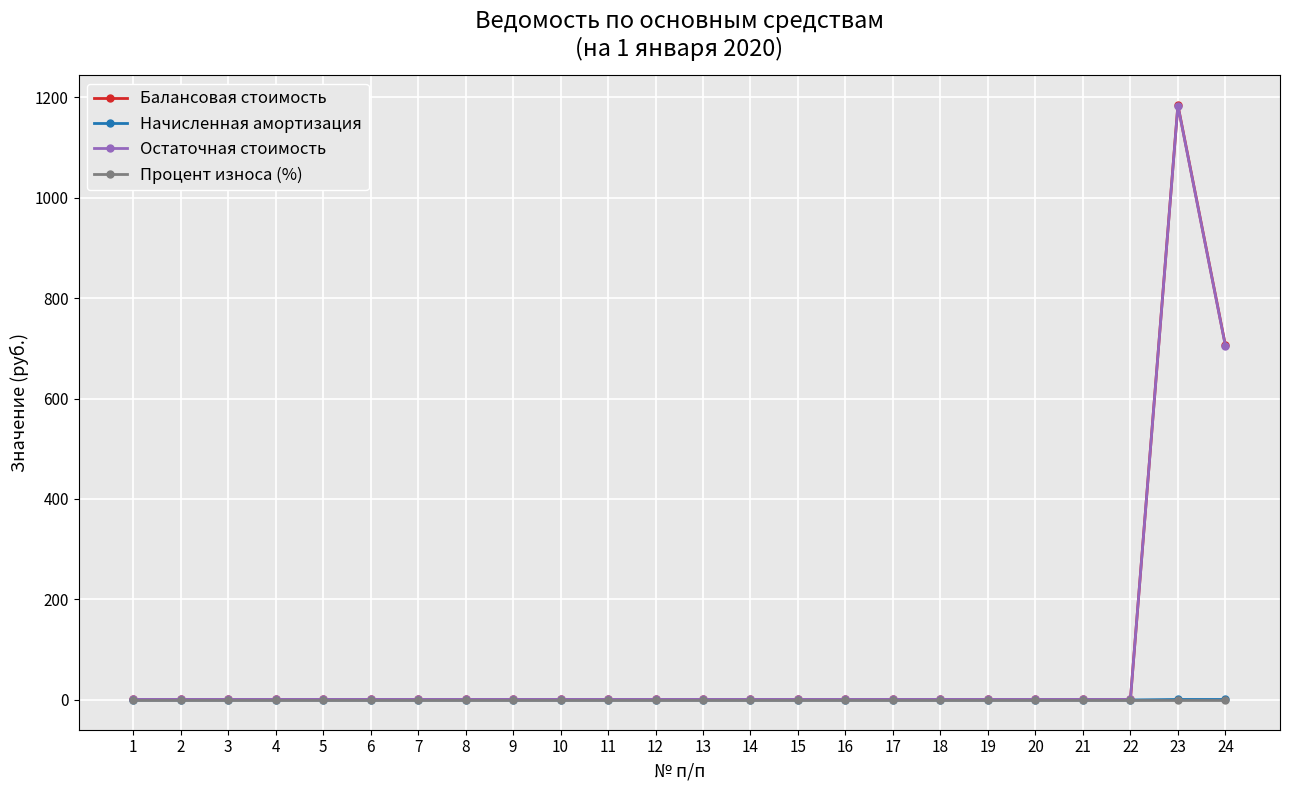

At which category is the sum across all series the highest?

23